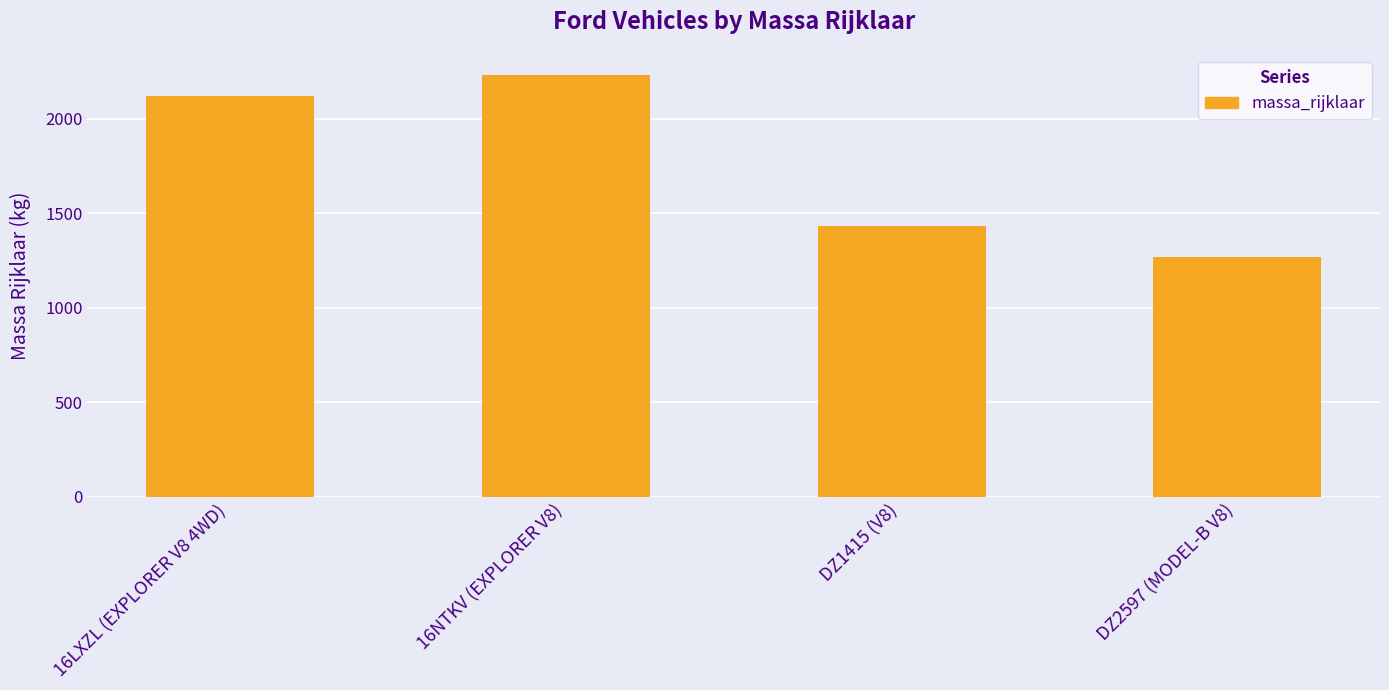

Rank the categories by value from highest to lowest.

16NTKV (EXPLORER V8), 16LXZL (EXPLORER V8 4WD), DZ1415 (V8), DZ2597 (MODEL-B V8)